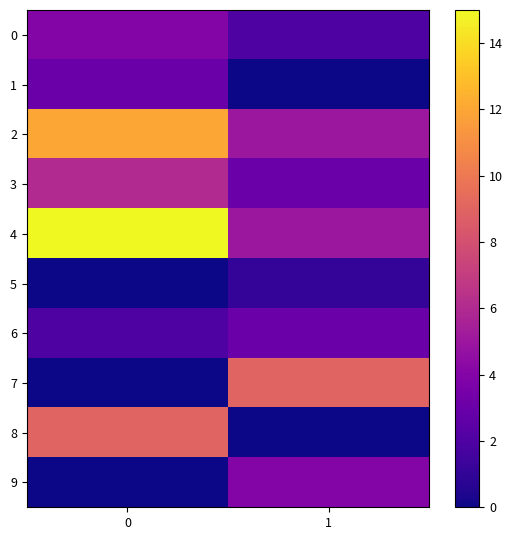

What is the difference between the highest and lowest values at 1?

9